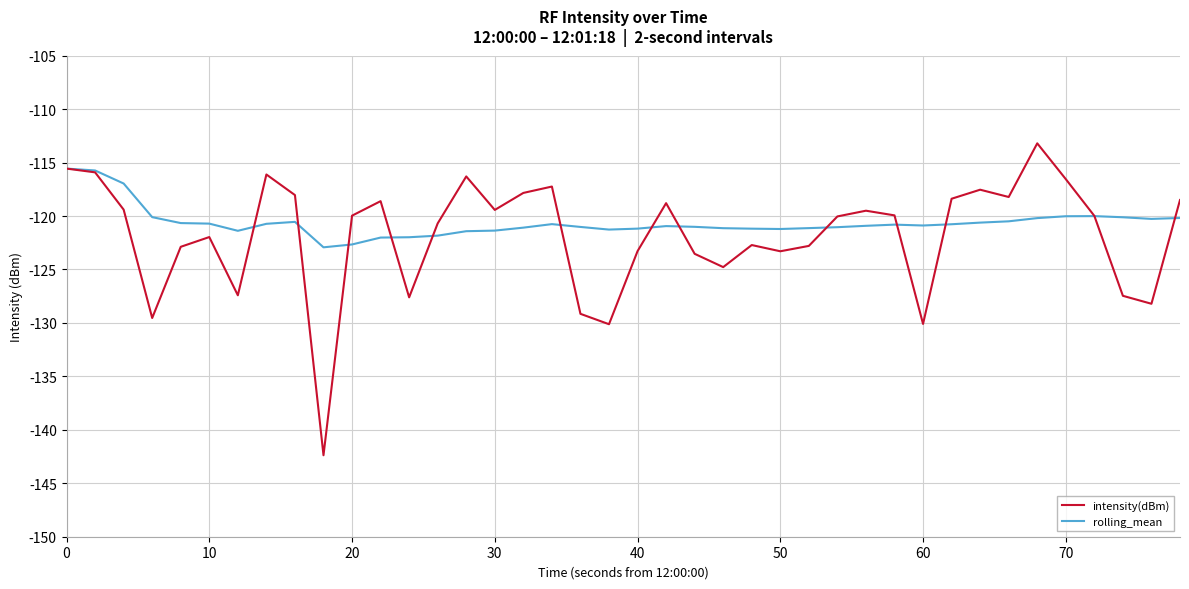

Which series has the largest range (max minus min)?

intensity(dBm)